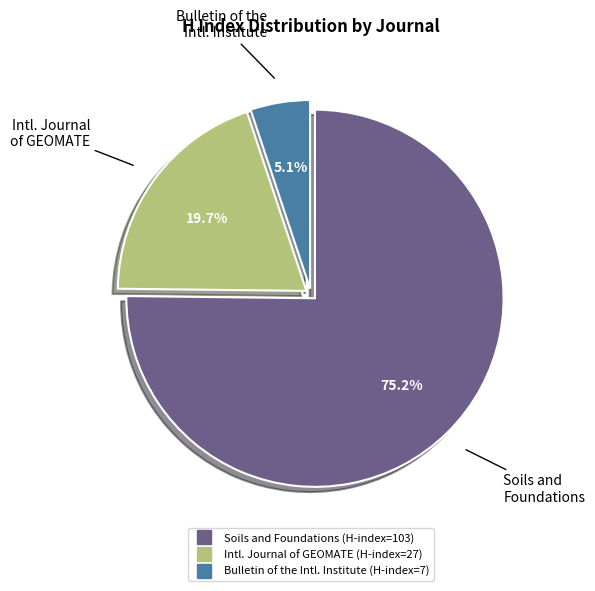

Does any single category account for the majority?

Yes